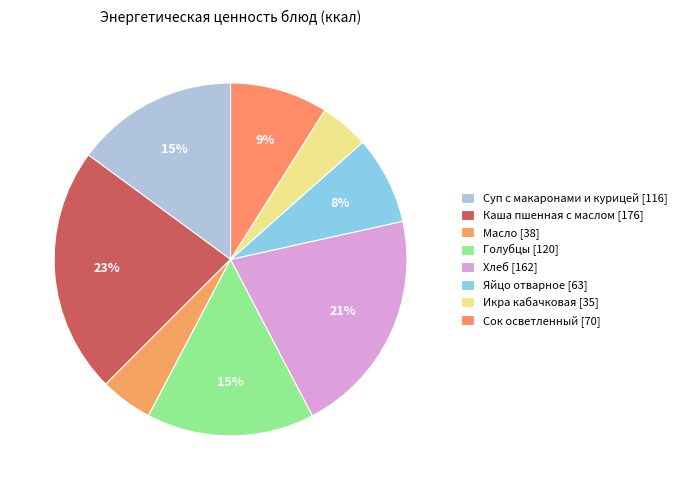

Which has a higher value, Масло or Икра кабачковая?

Масло